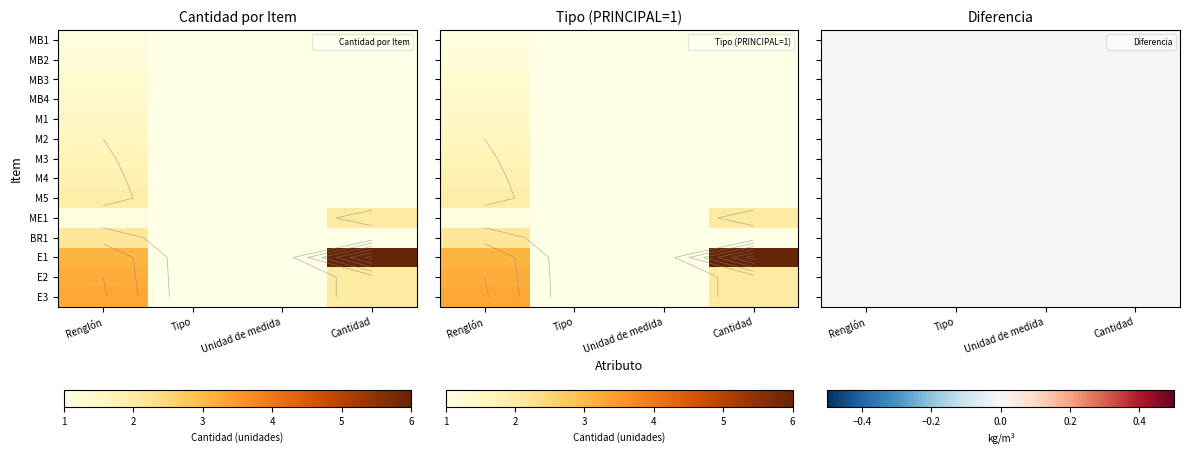

Which series has the largest total across all categories?

E1